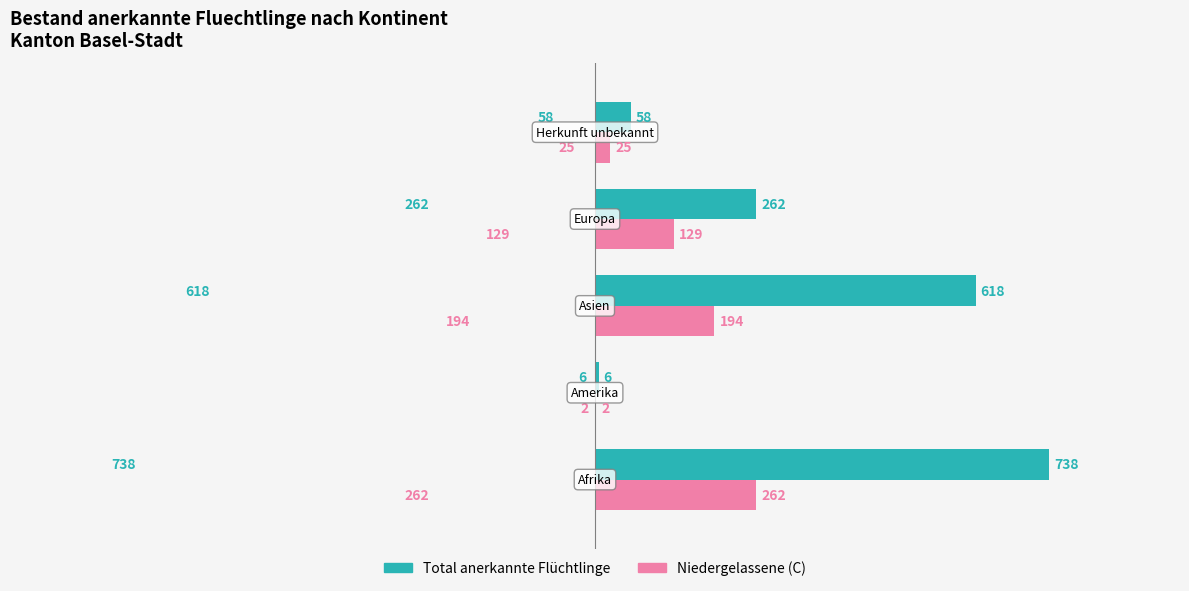

What is the sum of all Total anerkannte Flüchtlinge values?

1682